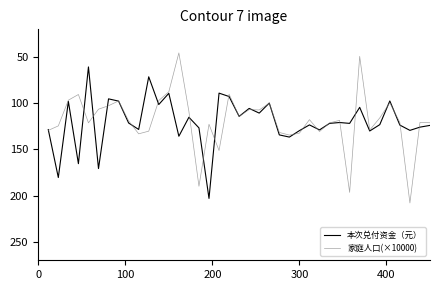

What are all the series names shown in the legend?

本次兑付资金（元）, 家庭人口(×10000)